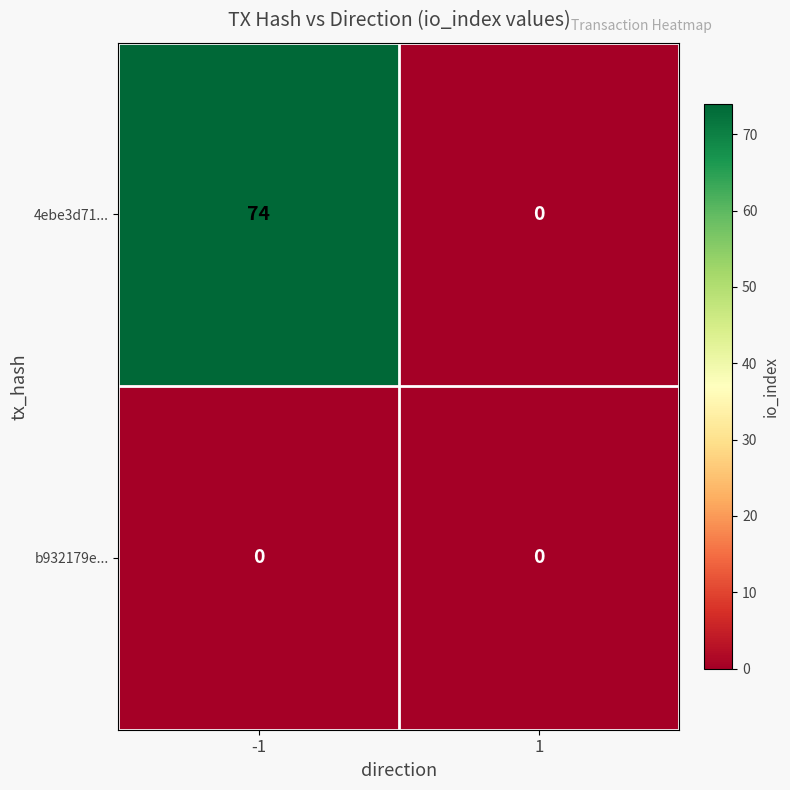

Is it true that b932179e... equals 0 at -1?

True